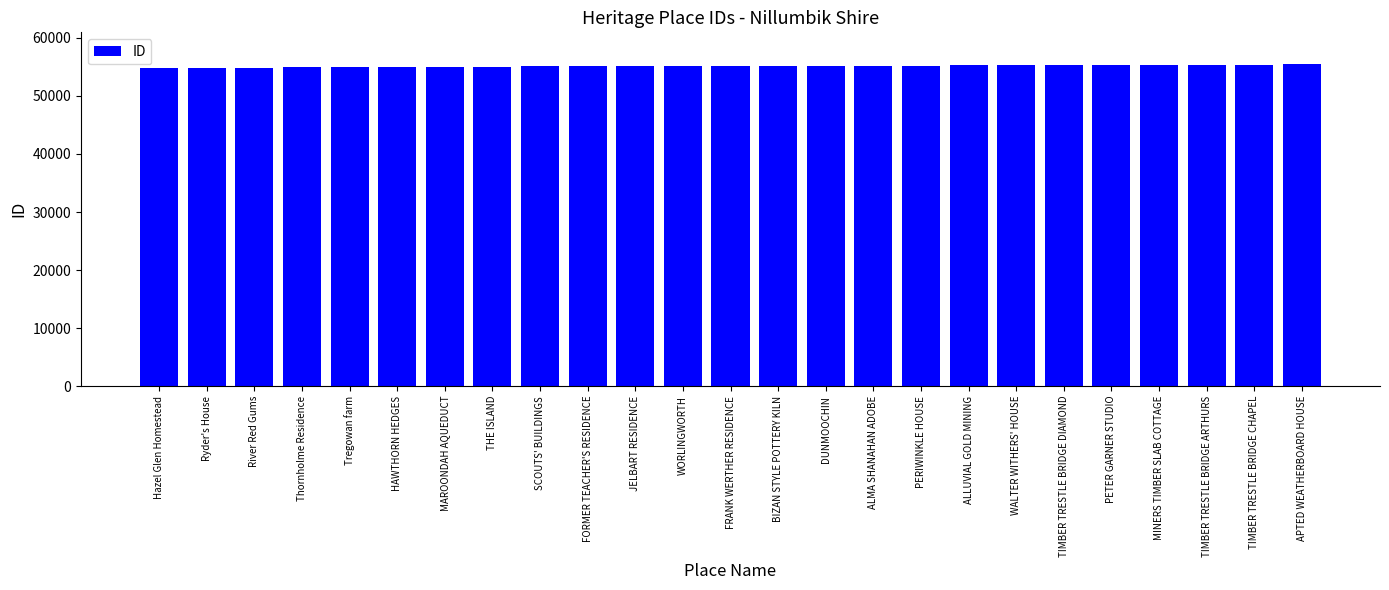

What is the ratio of the value at FORMER TEACHER'S RESIDENCE to the value at DUNMOOCHIN?

1.0